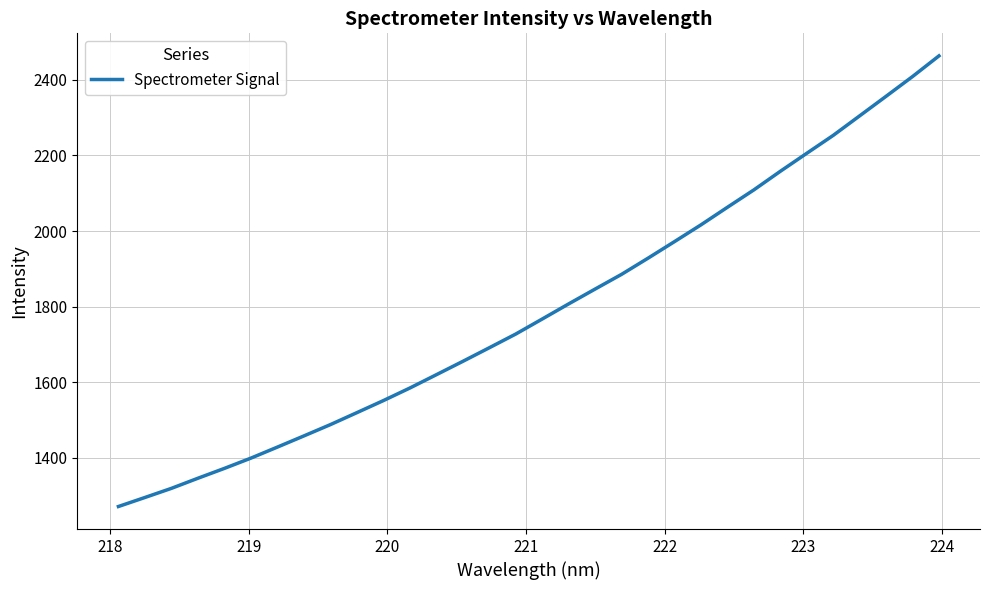

What is the smallest value displayed?

1271.2